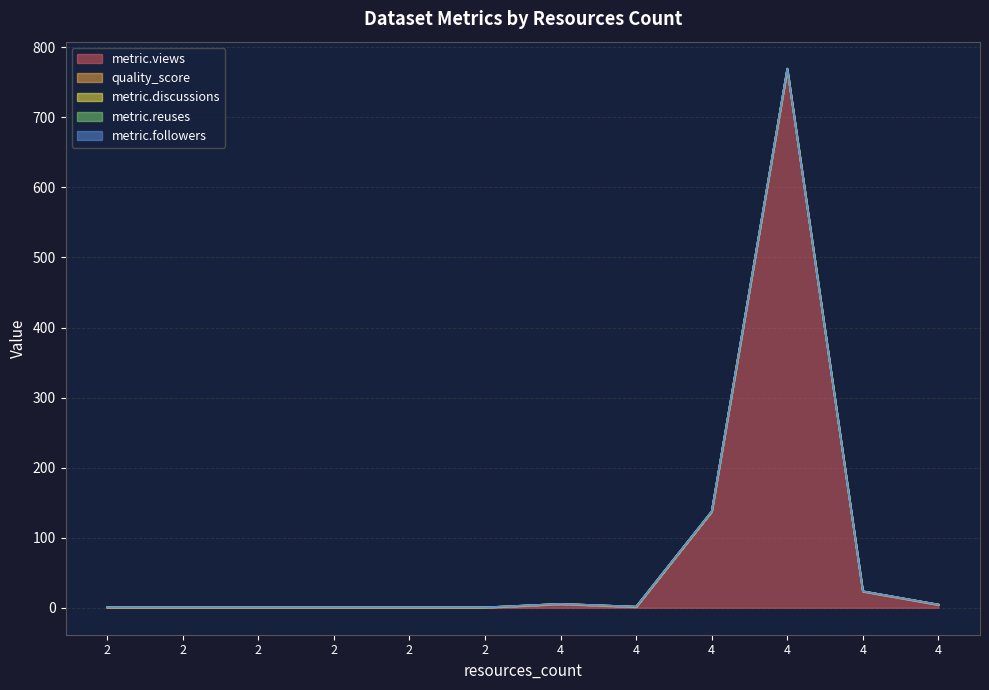

True or false: metric.reuses has more than 2 points higher than both neighbors.

False